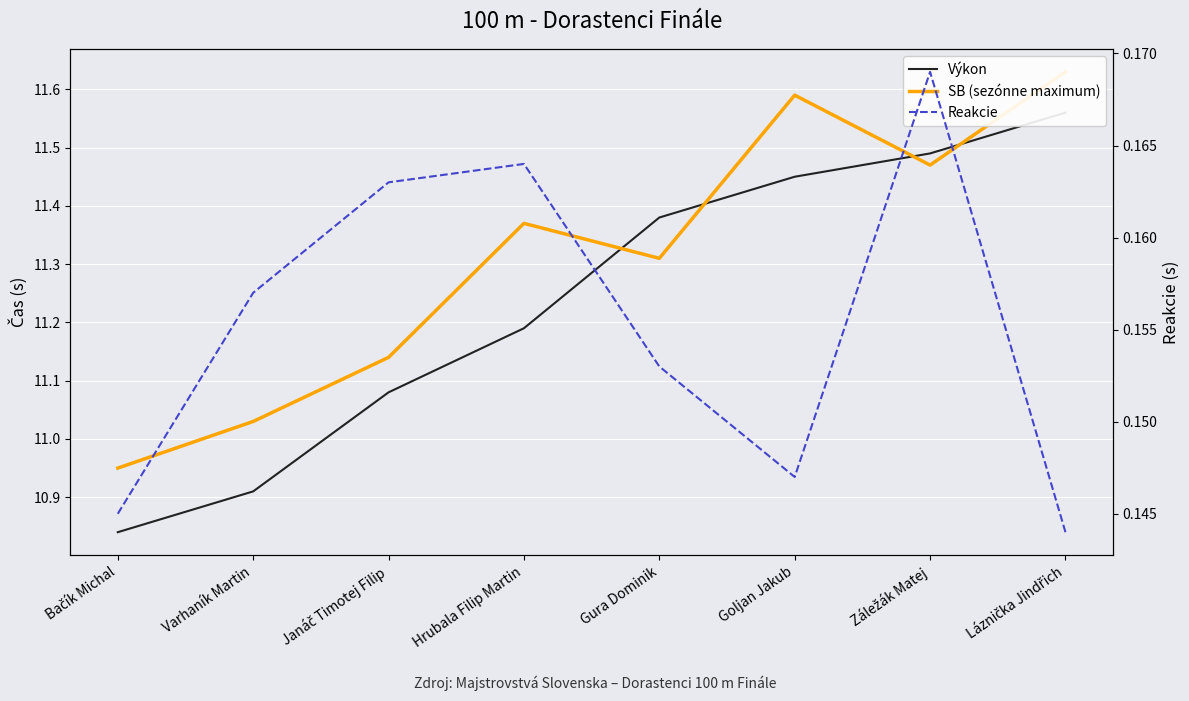

Where does the Výkon series first go above 11?

Janáč Timotej Filip